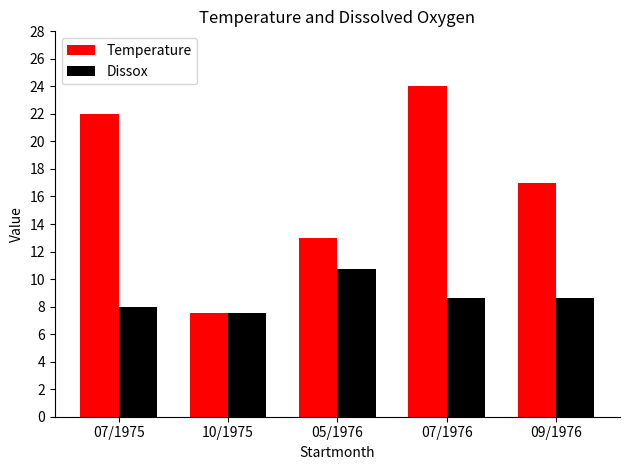

At which label does Temperature first exceed 17?

07/1975